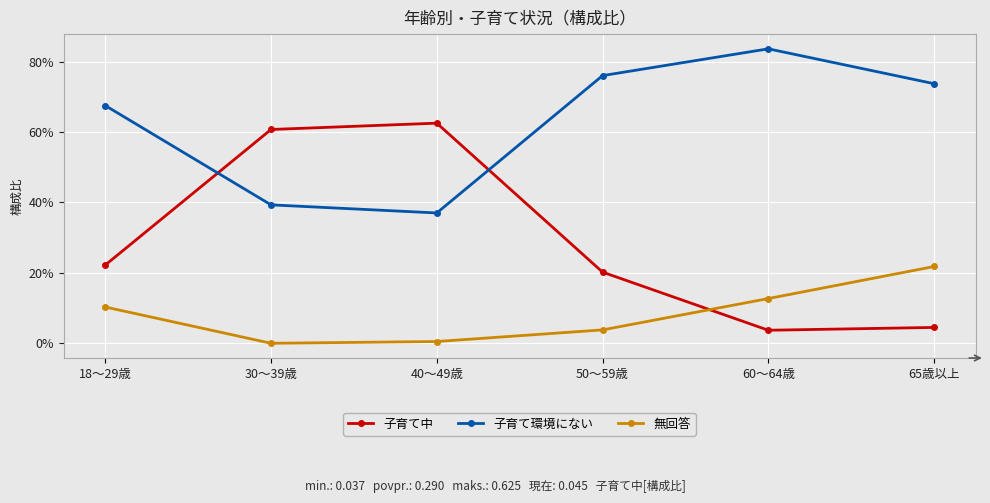

What is the label of the 6th point from the right?

18～29歳